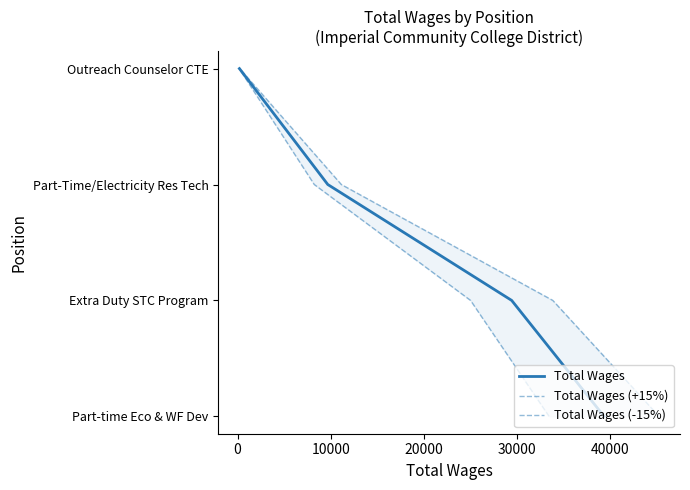

The Total Wages (+15%) series shows 2 at 10000. True or false?

True